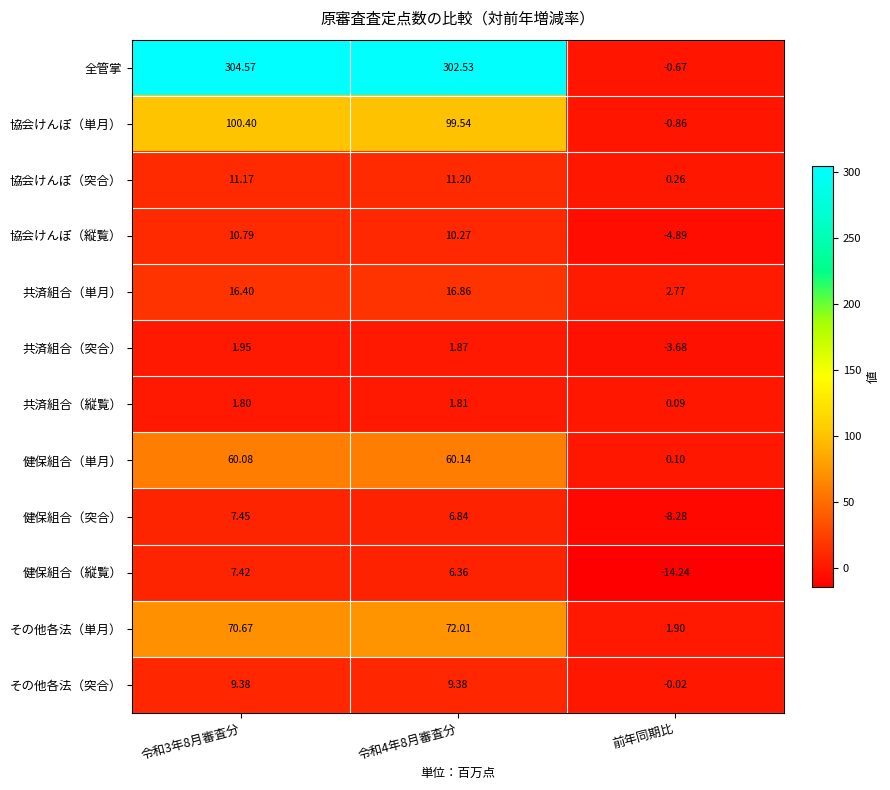

At 令和3年8月審査分, list the series in order from largest to smallest.

全管掌, 協会けんぽ（単月）, その他各法（単月）, 健保組合（単月）, 共済組合（単月）, 協会けんぽ（突合）, 協会けんぽ（縦覧）, その他各法（突合）, 健保組合（突合）, 健保組合（縦覧）, 共済組合（突合）, 共済組合（縦覧）